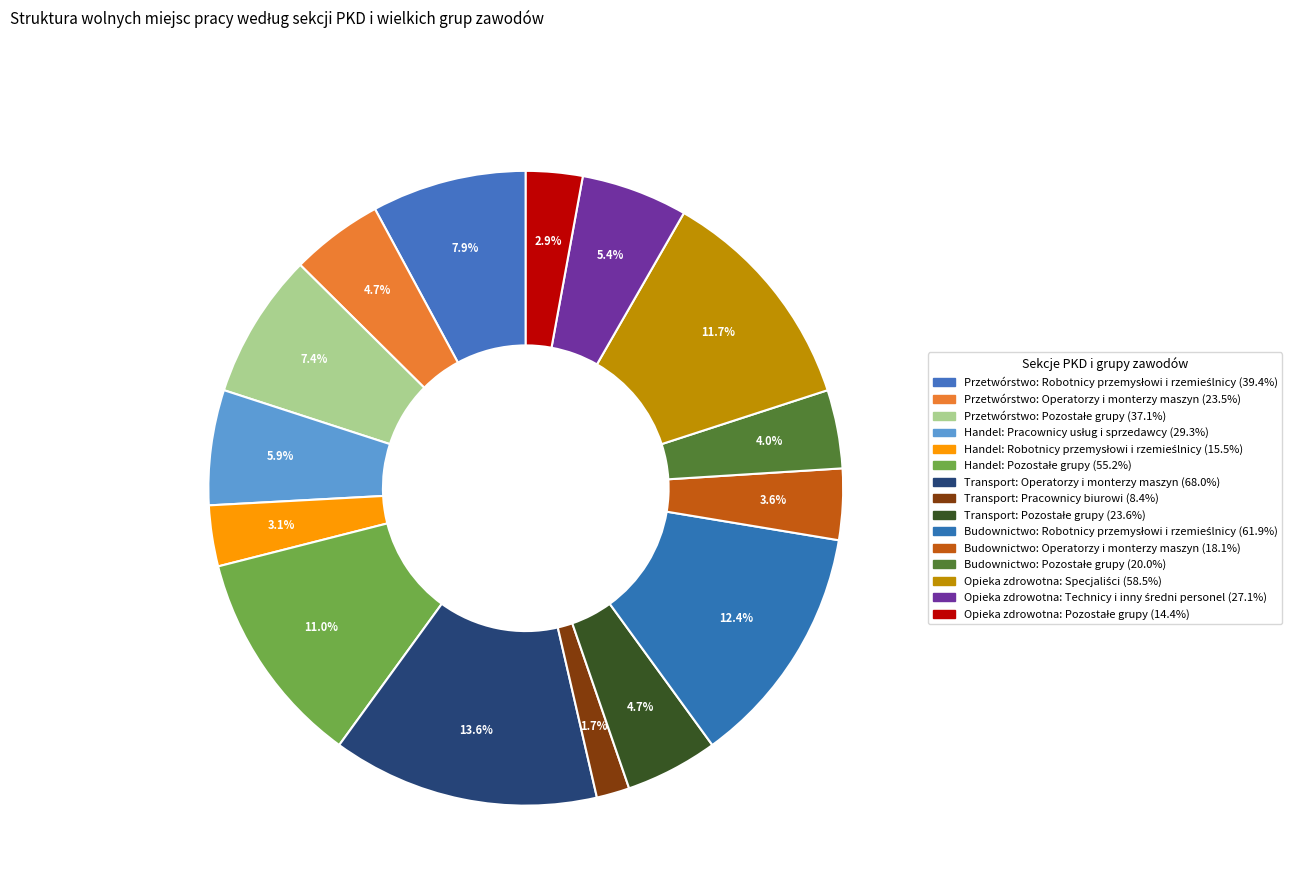

How many segments does this pie chart have?

15